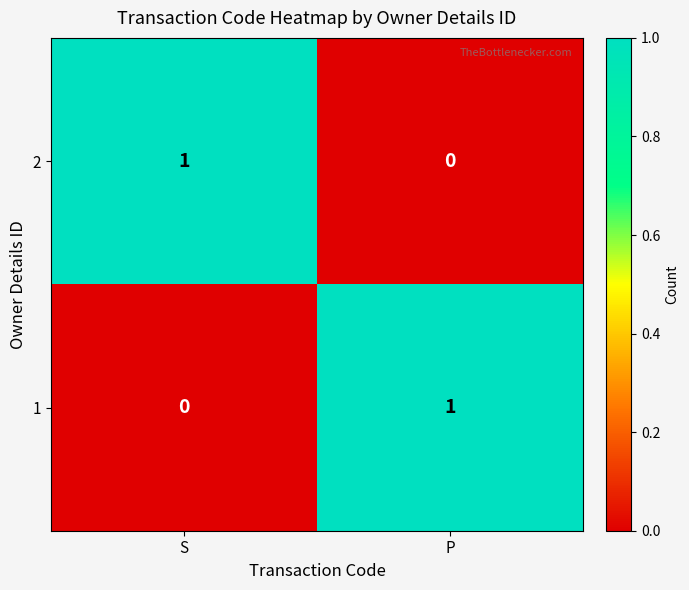

Reading left to right, list all the values displayed in this chart.

2: 1	0
1: 0	1